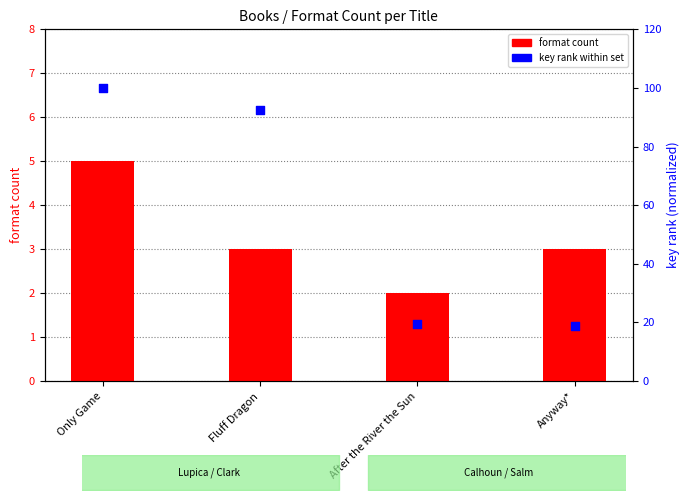

What are all the series names shown in the legend?

format count, key rank within set